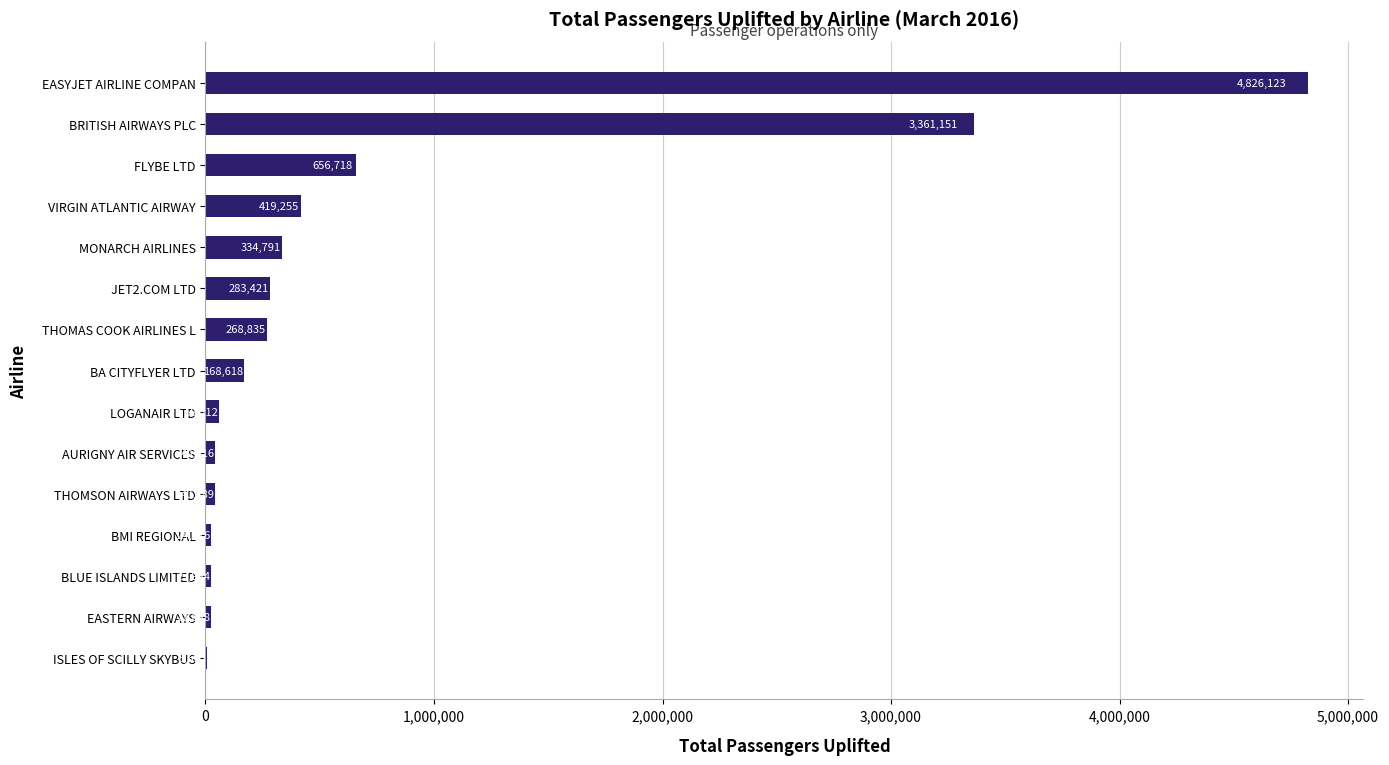

Count the number of data series in this chart.

1